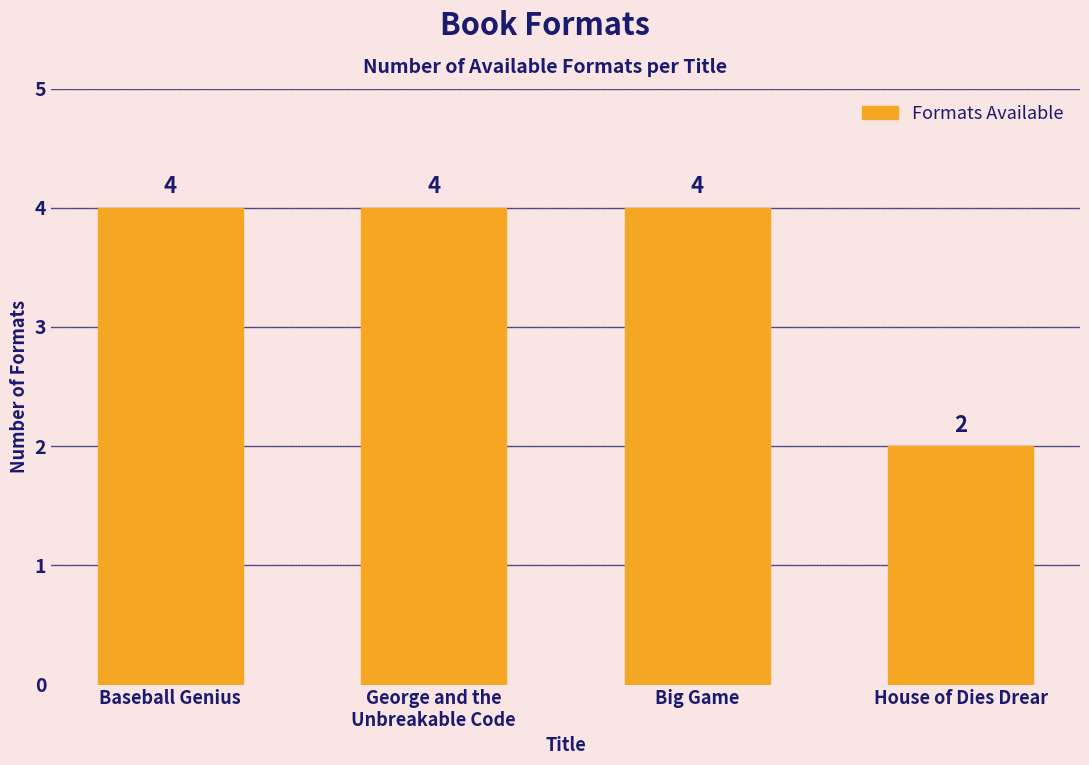

Does the chart contain stacked bars?

No